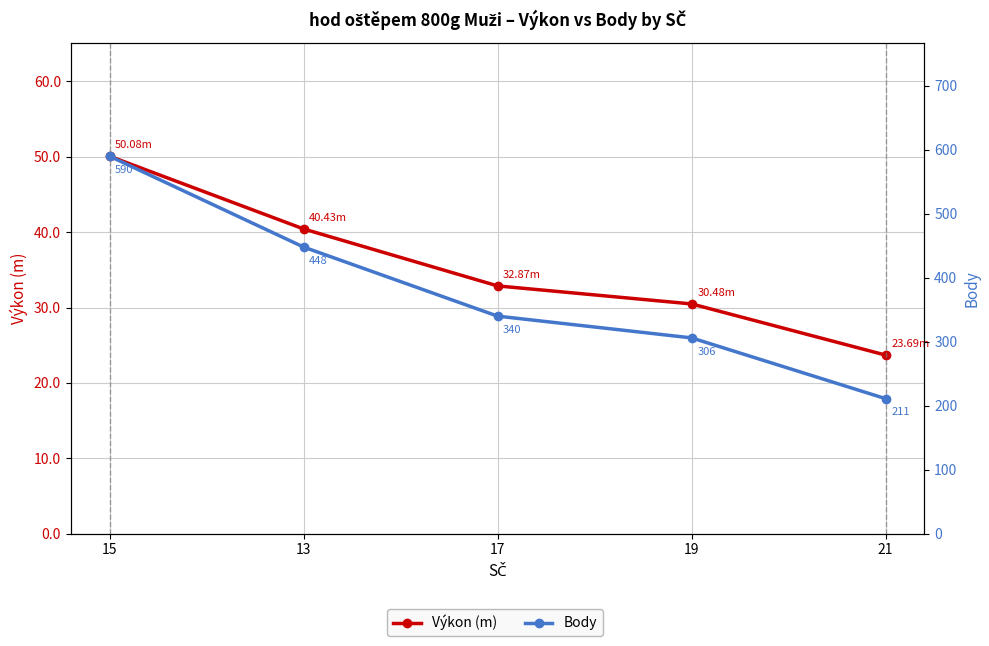

Reading left to right, list all the values displayed in this chart.

Výkon (m): 15=50.1	13=40.4	17=32.9	19=30.5	21=23.7
Body: 15=590.0	13=448.0	17=340.0	19=306.0	21=211.0